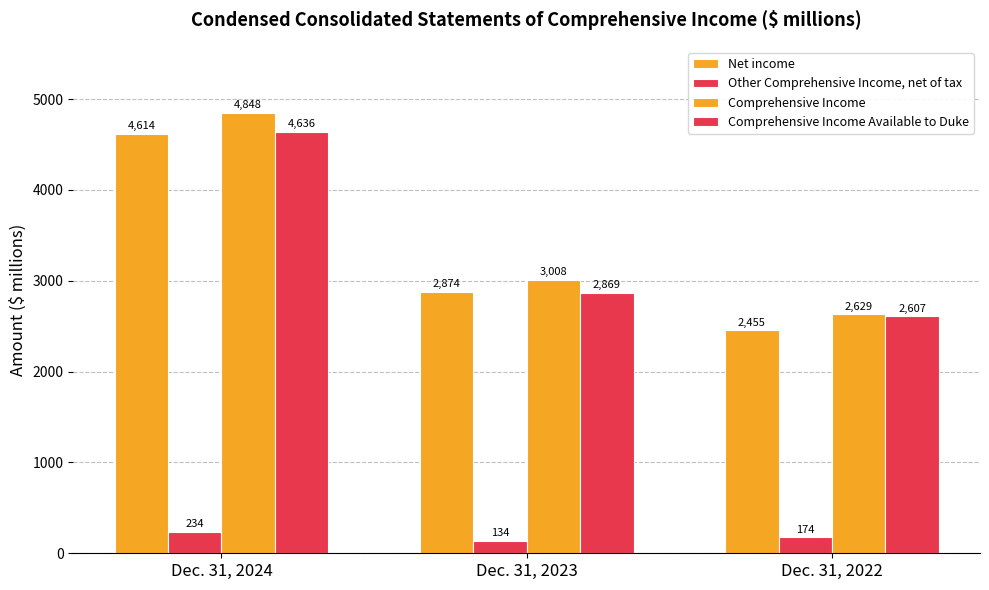

How many data points does each series have?

3